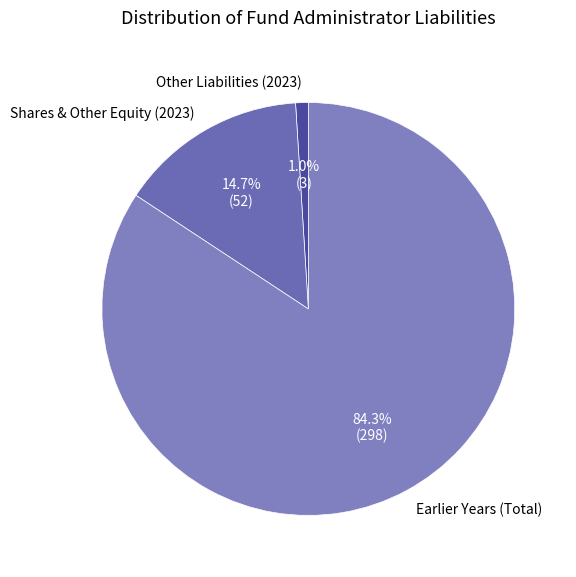

Which category has the biggest portion of the pie?

Earlier Years (Total)